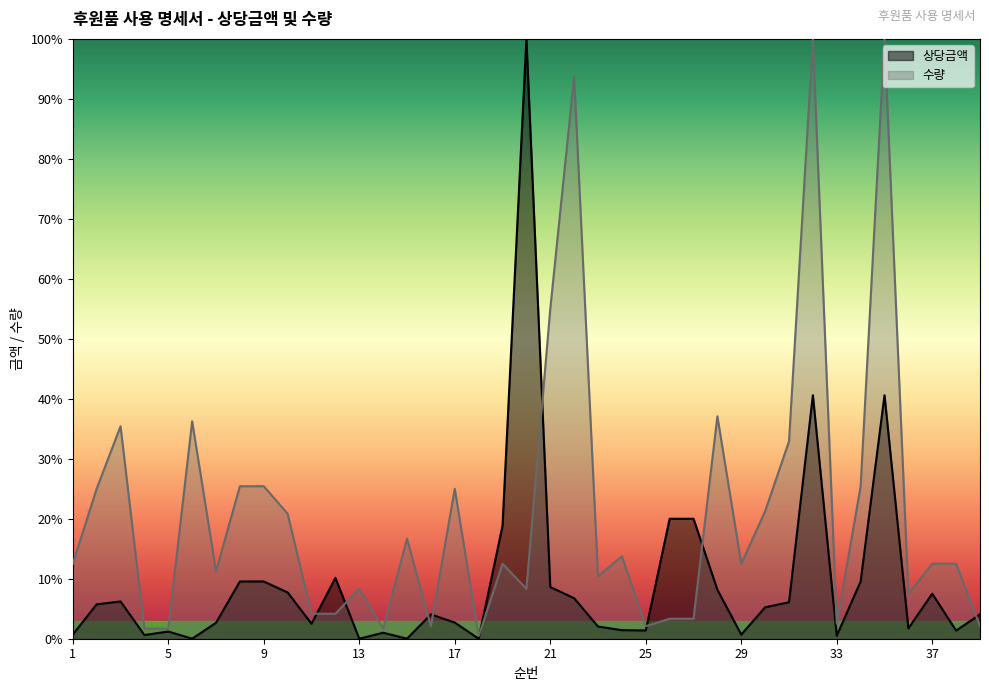

Rank the categories by 수량 value from highest to lowest.

32, 35, 22, 21, 28, 6, 3, 31, 8, 9, 34, 2, 17, 30, 10, 15, 24, 1, 19, 29, 37, 38, 7, 23, 13, 20, 36, 11, 12, 26, 27, 33, 16, 25, 39, 4, 5, 14, 18